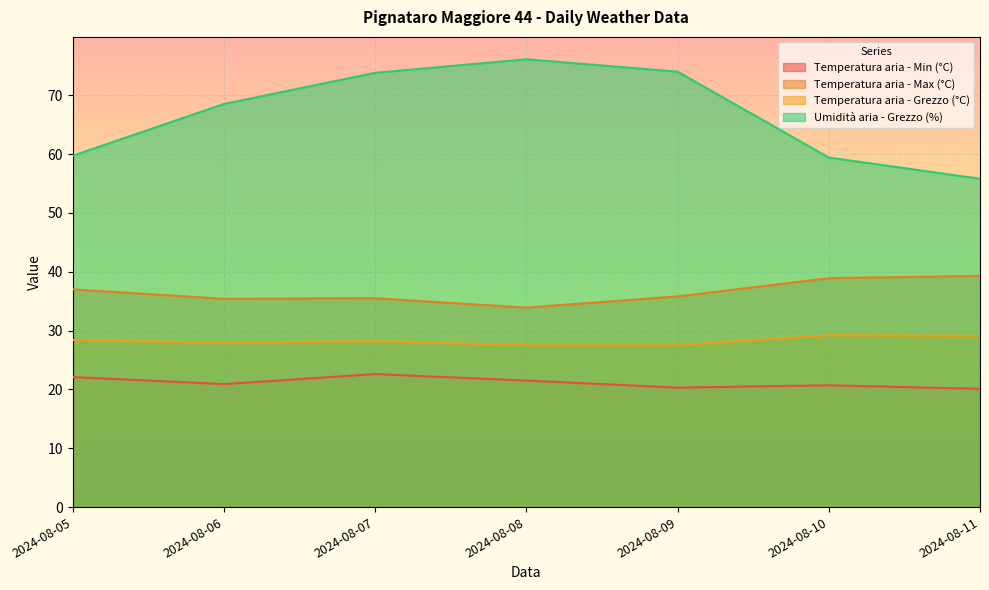

Reading right to left, transcribe all the data shown in this chart.

Temperatura aria - Min (°C): 2024-08-11=20.1	2024-08-10=20.7	2024-08-09=20.3	2024-08-08=21.5	2024-08-07=22.6	2024-08-06=20.9	2024-08-05=22.1
Temperatura aria - Max (°C): 2024-08-11=39.3	2024-08-10=38.9	2024-08-09=35.8	2024-08-08=33.9	2024-08-07=35.5	2024-08-06=35.4	2024-08-05=37.0
Temperatura aria - Grezzo (°C): 2024-08-11=29.1	2024-08-10=29.2	2024-08-09=27.5	2024-08-08=27.5	2024-08-07=28.2	2024-08-06=27.9	2024-08-05=28.4
Umidità aria - Grezzo (%): 2024-08-11=55.8	2024-08-10=59.4	2024-08-09=74.0	2024-08-08=76.1	2024-08-07=73.8	2024-08-06=68.5	2024-08-05=59.7